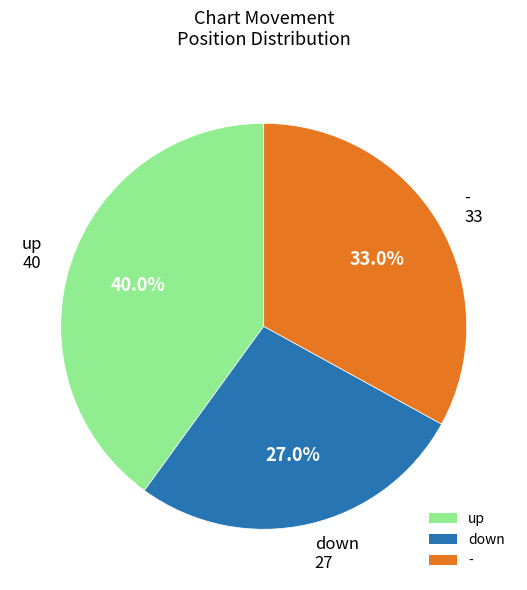

What percentage is the up slice, to the nearest percent?

40%